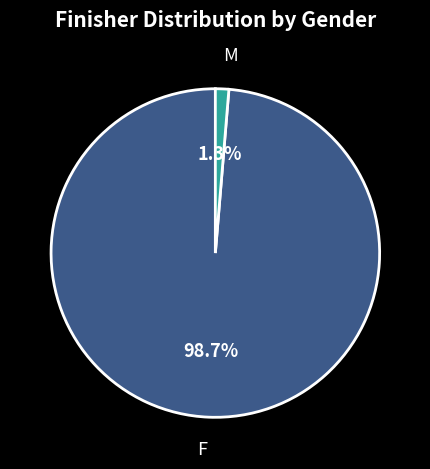

What percentage is NOT represented by M?

98.7%